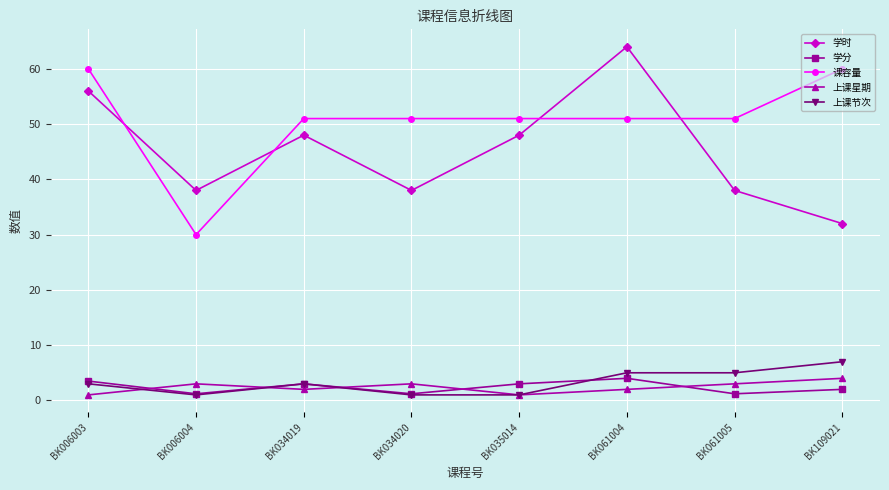

True or false: 课容量 has a value of 25.5 at BK034020.

False